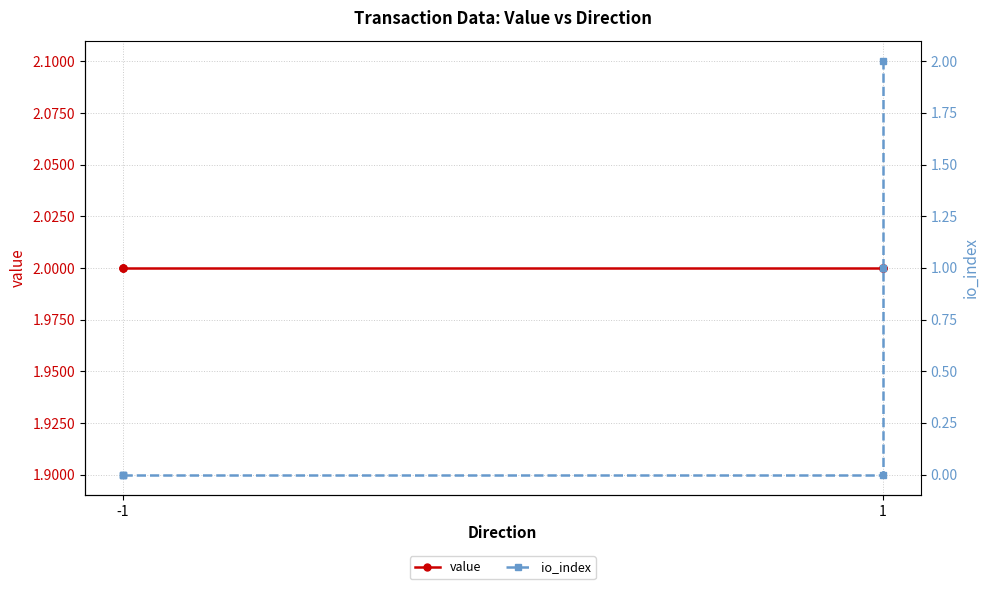

The value series shows 0.7 at 1. True or false?

False